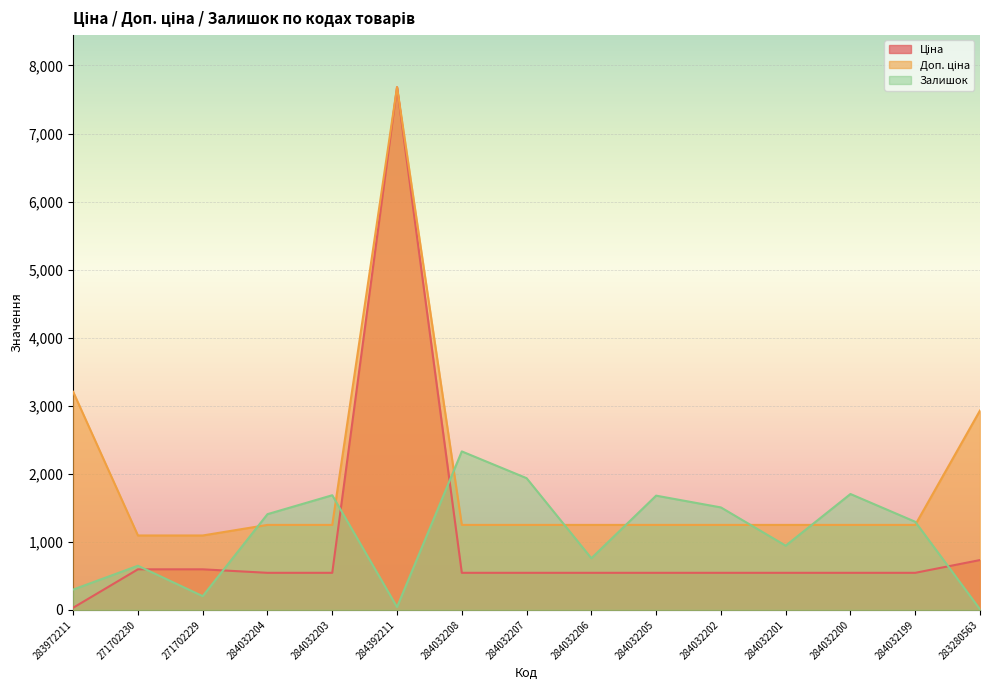

Which series has the largest total across all categories?

Доп. ціна